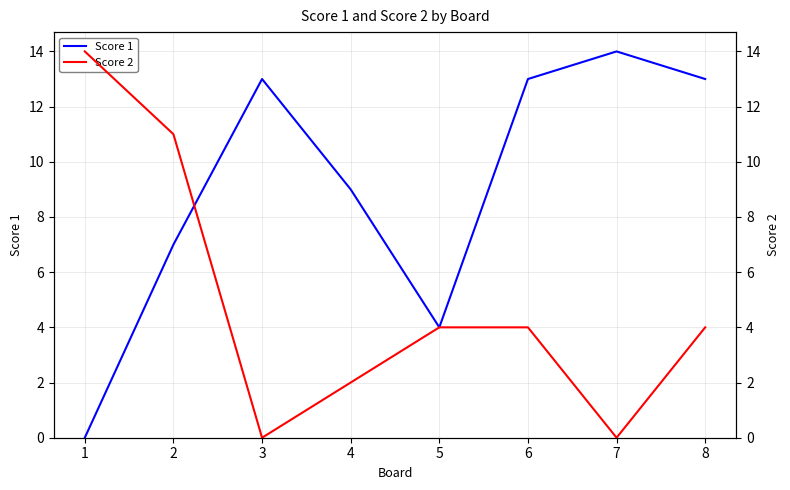

Rank the series by their maximum value, from lowest to highest.

Score 1, Score 2